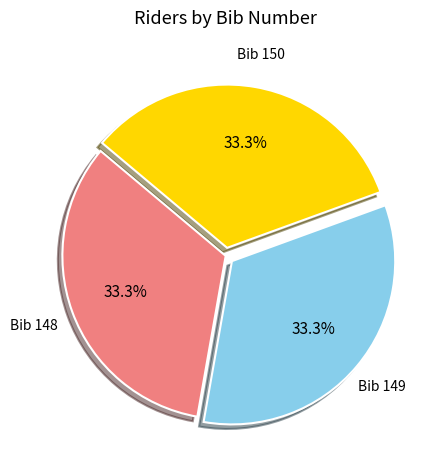

Does Bib 150 account for over 50% of the chart?

No